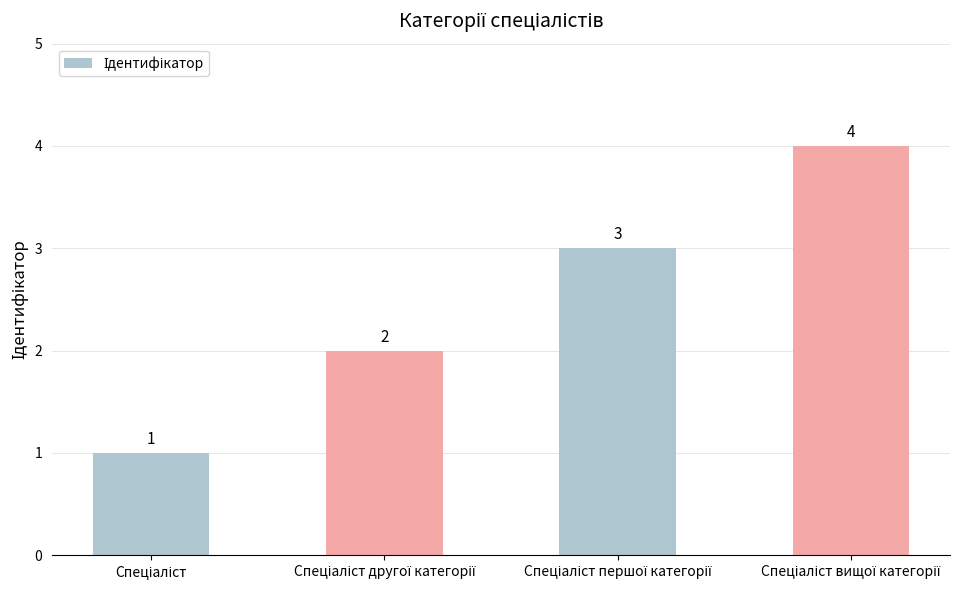

How many bars are there in total?

4